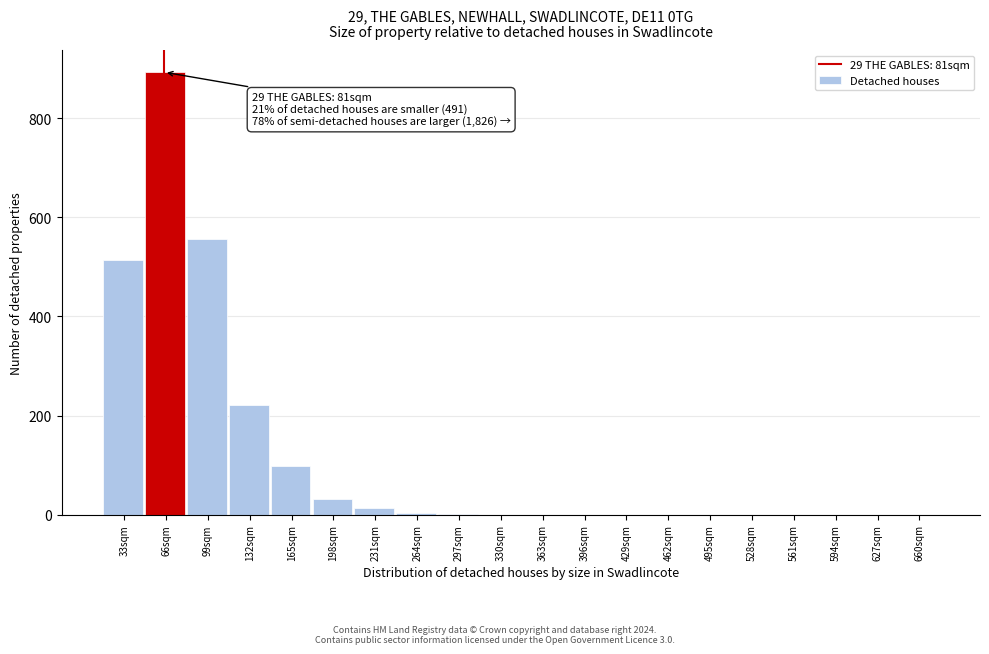

True or false: the data shows 32 at 198sqm.

True